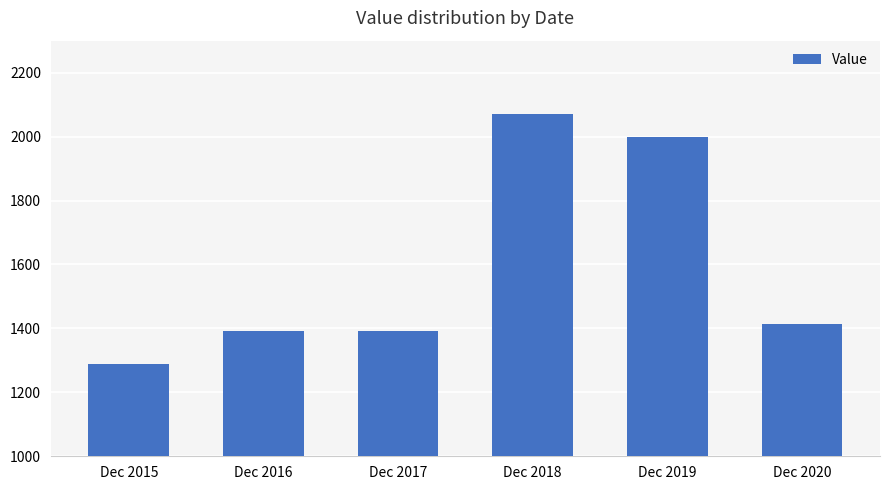

Approximately how many times larger is the value at Dec 2017 compared to Dec 2020?

1.0